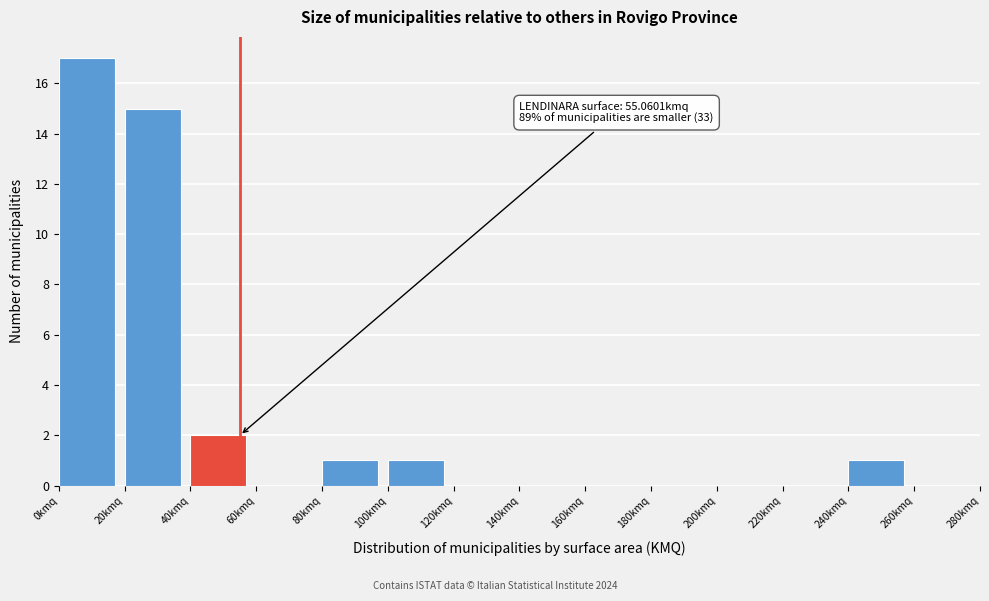

Which range on the x-axis has the tallest bar?

0 to 20